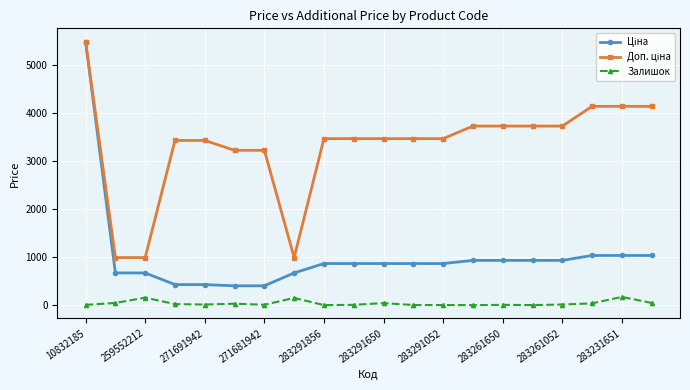

At how many categories does at least one series exceed 2670?

17